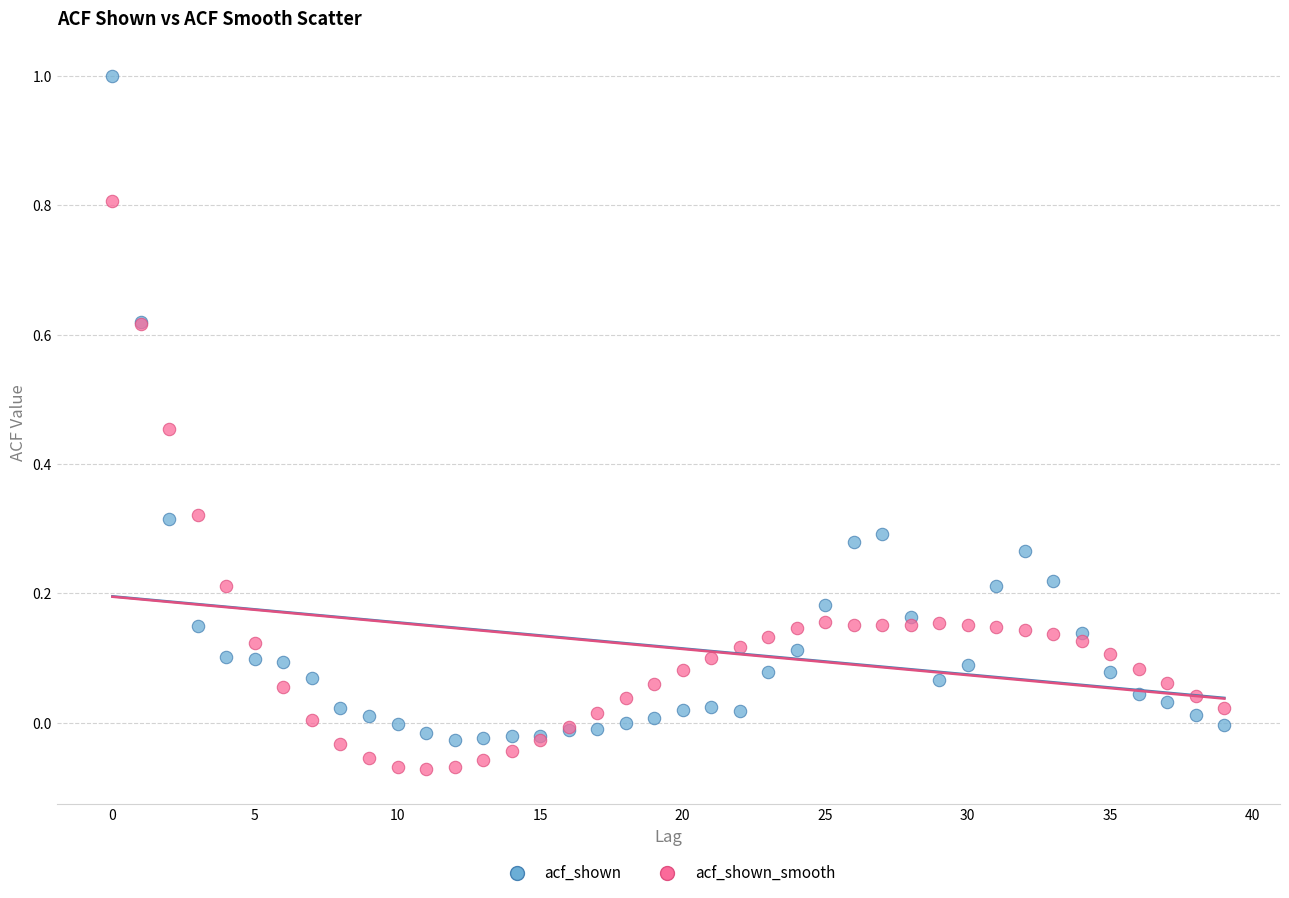

Which series has the widest spread of Y values?

acf_shown